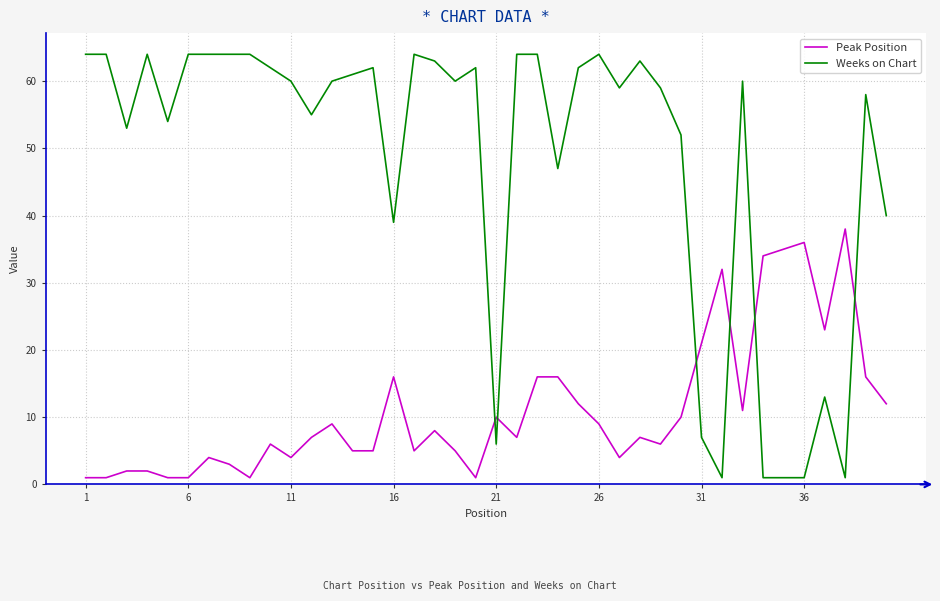

Rank the series by their maximum value, from lowest to highest.

Peak Position, Weeks on Chart